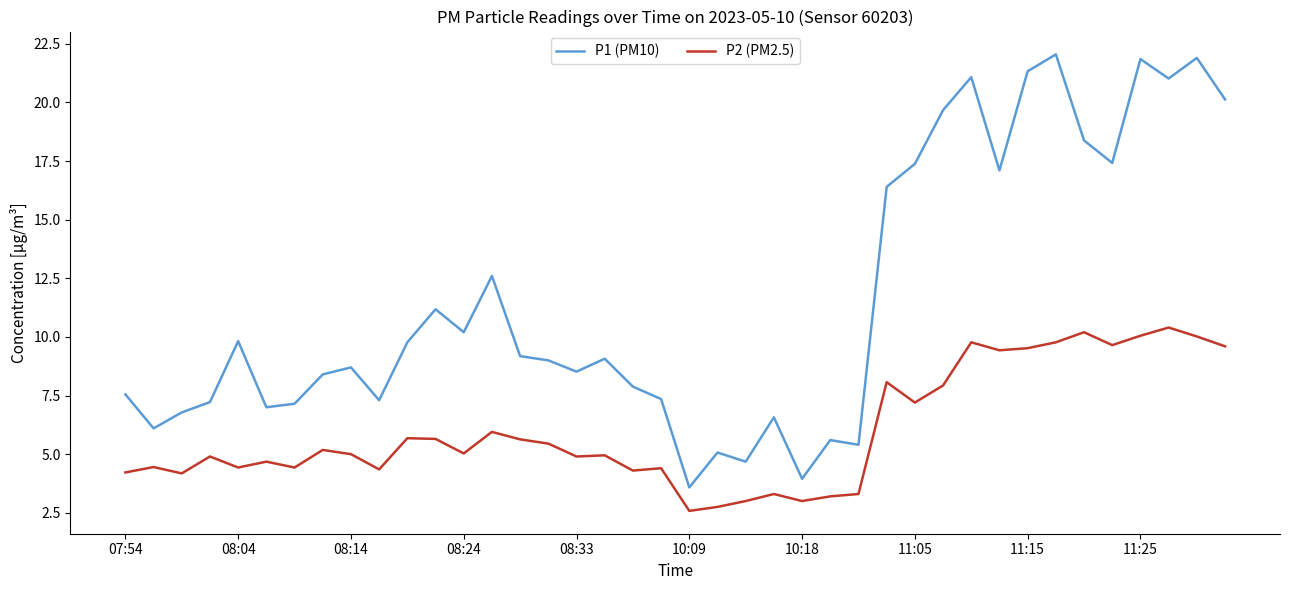

How many interior local peaks does the P1 (PM10) series have?

12